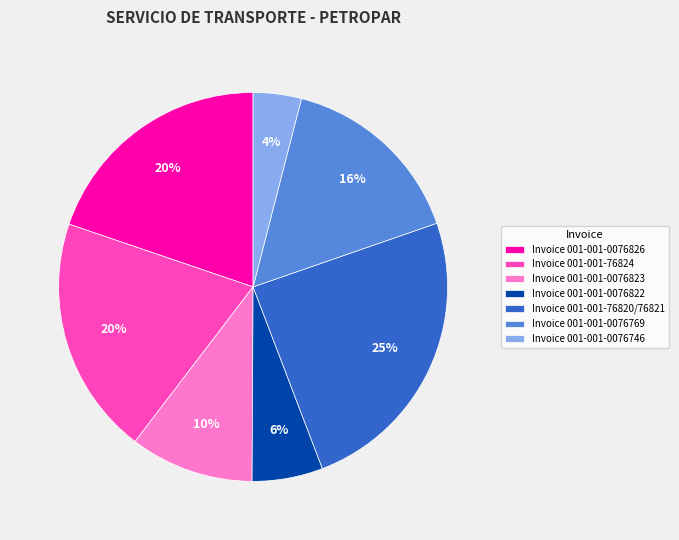

Combined, do Invoice 001-001-76824 and Invoice 001-001-76820/76821 account for over 50%?

No